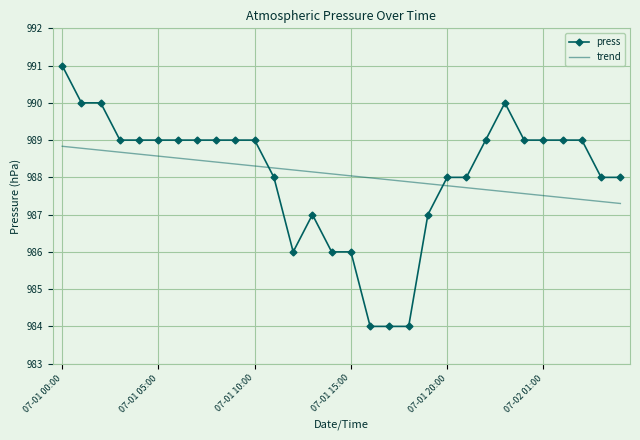

What is the difference between the second highest and second lowest values in the trend series?

1.4